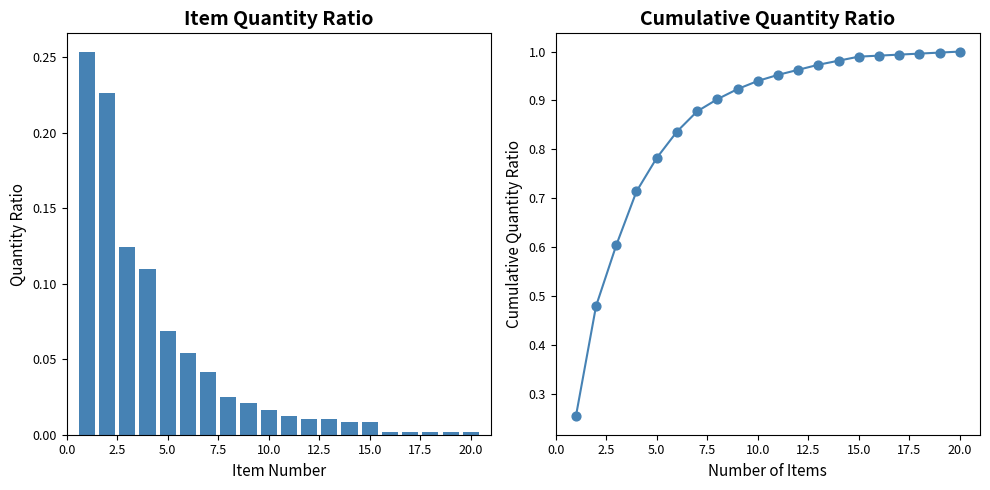

Is the value of Quantity Ratio at 16 greater than the value of Cumulative Quantity Ratio at 5.0?

No